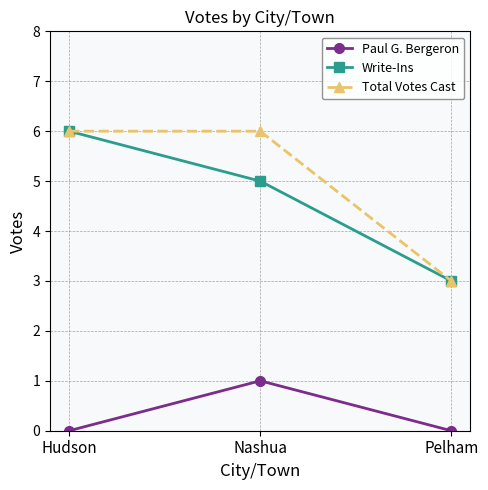

List the labels in order of Write-Ins value, largest first.

Hudson, Nashua, Pelham